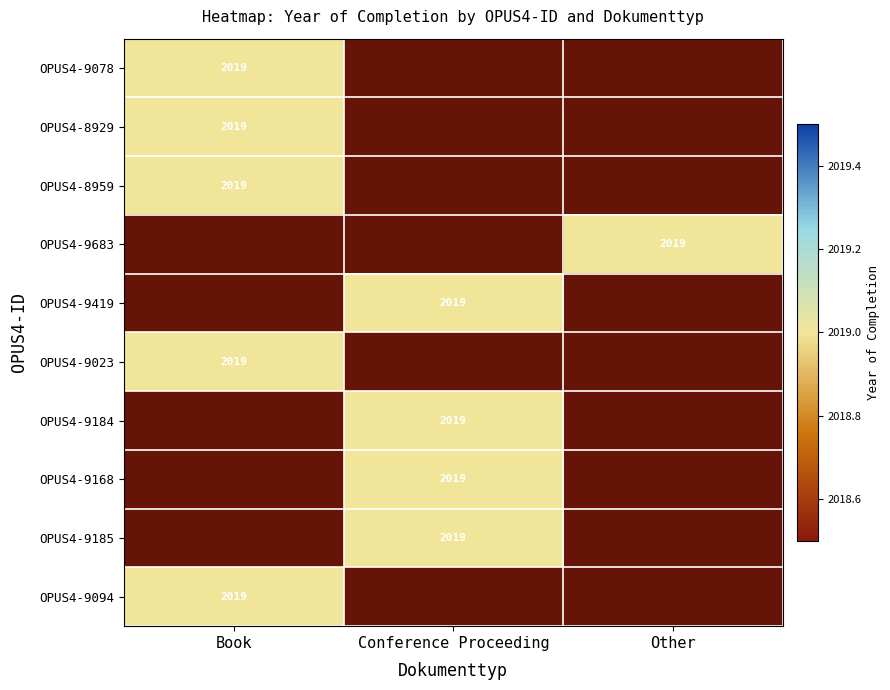

The value of OPUS4-9185 at Conference Proceeding is 2019. True or false?

True